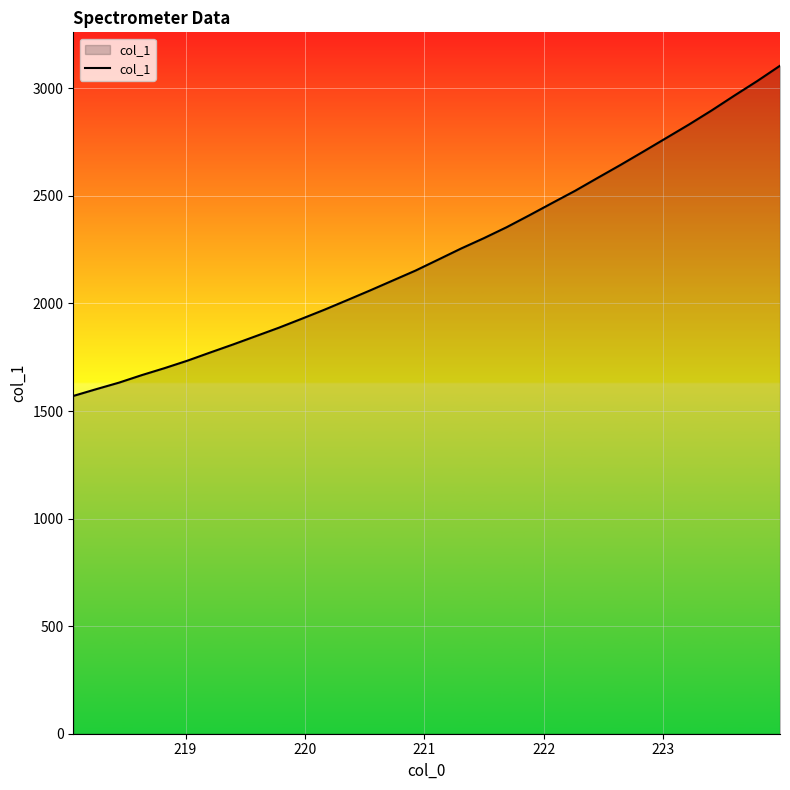

What is the average value?

2234.7